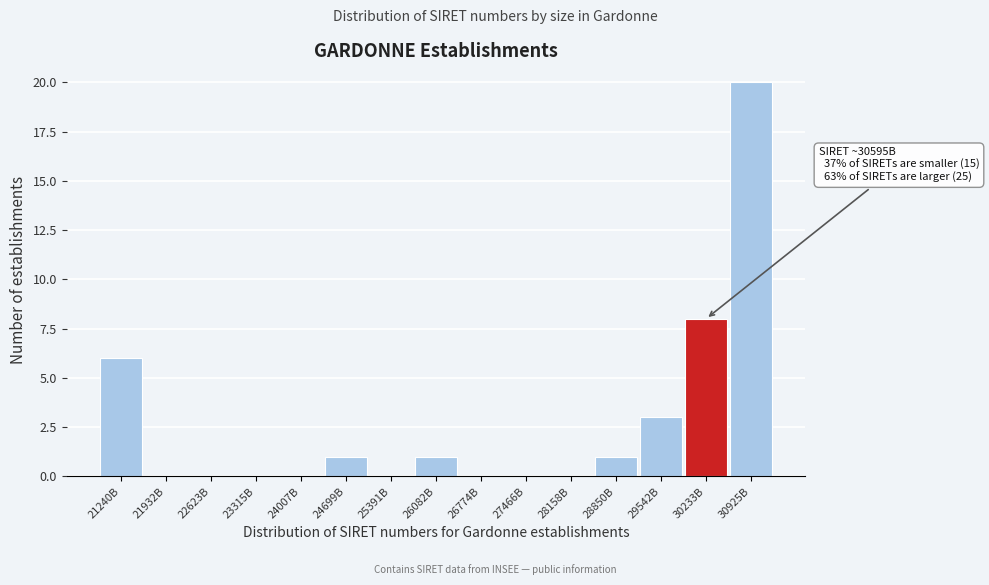

Reading left to right, transcribe all the data shown in this chart.

21240B=6	21932B=0	22623B=0	23315B=0	24007B=0	24699B=1	25391B=0	26082B=1	26774B=0	27466B=0	28158B=0	28850B=1	29542B=3	30233B=8	30925B=20